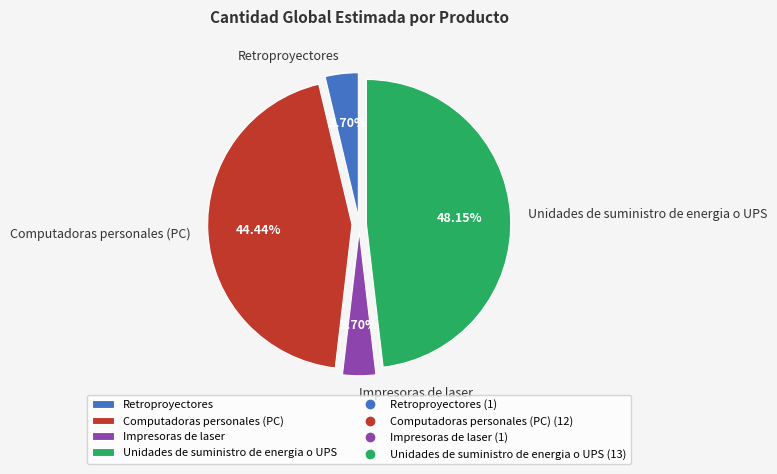

Do Impresoras de laser and Computadoras personales (PC) together represent more than half of the pie?

No